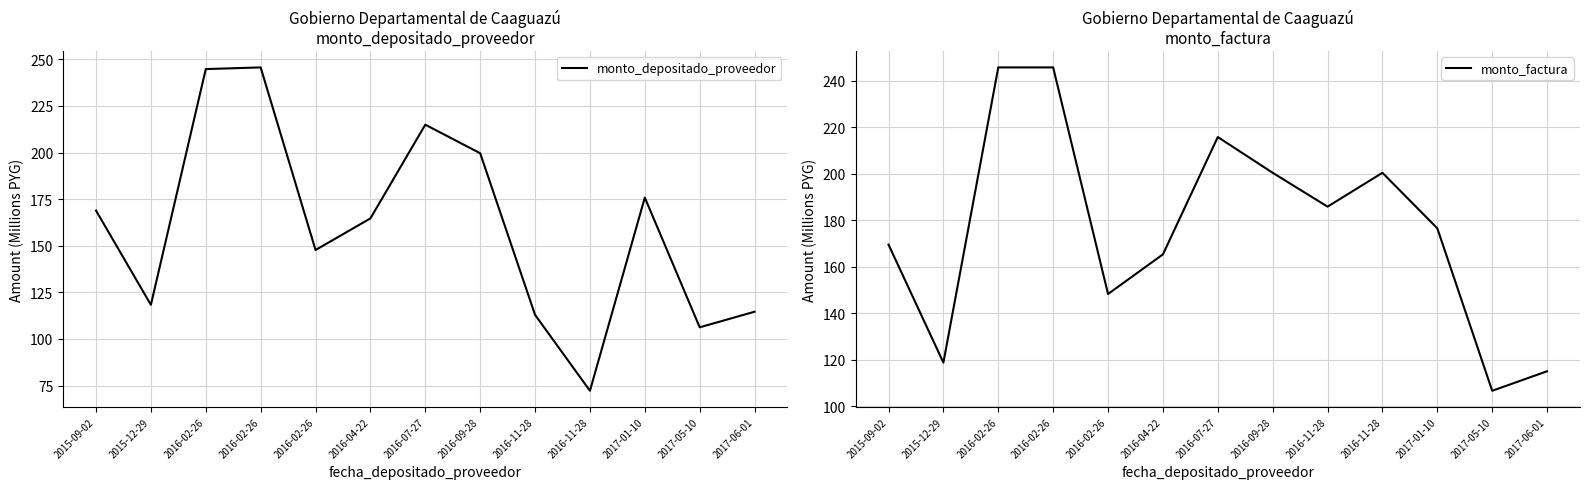

What is the label of the 8th point from the left?

2016-09-28